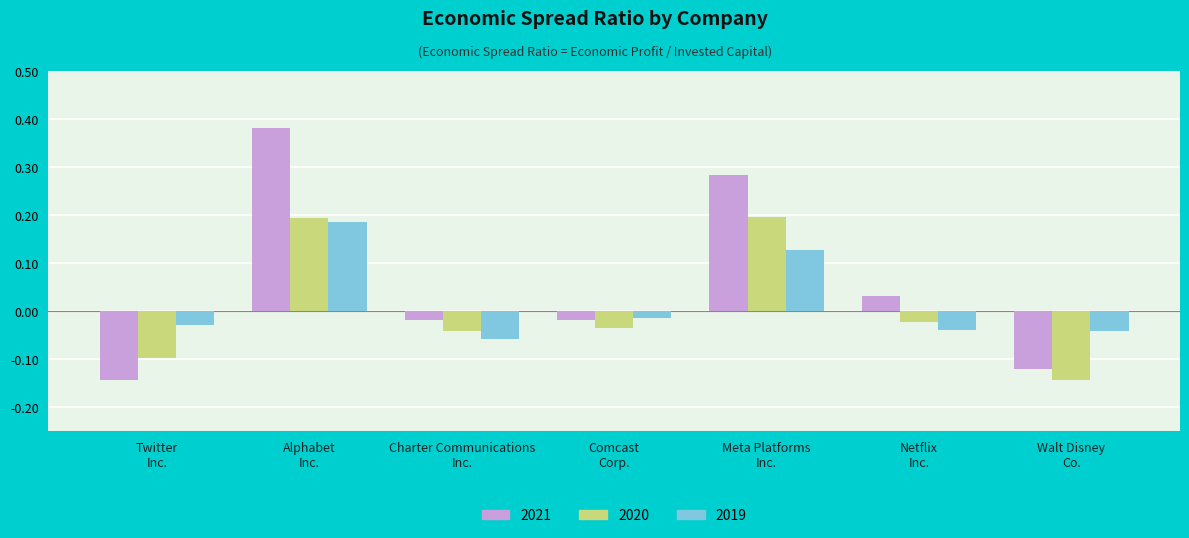

What is the difference between the maximum and minimum values in the 2021 series?

0.5